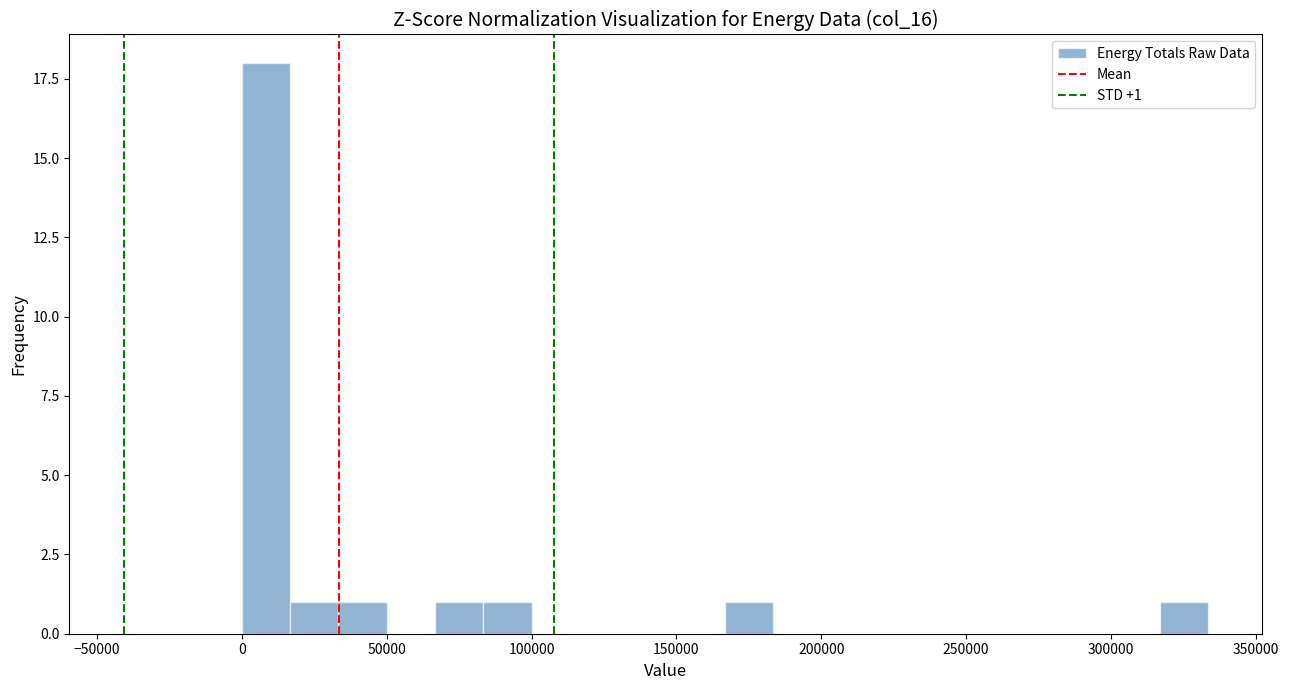

Around what value on the x-axis is the tallest bar? Give the approximate position of its centre, as read against the axis.

10000